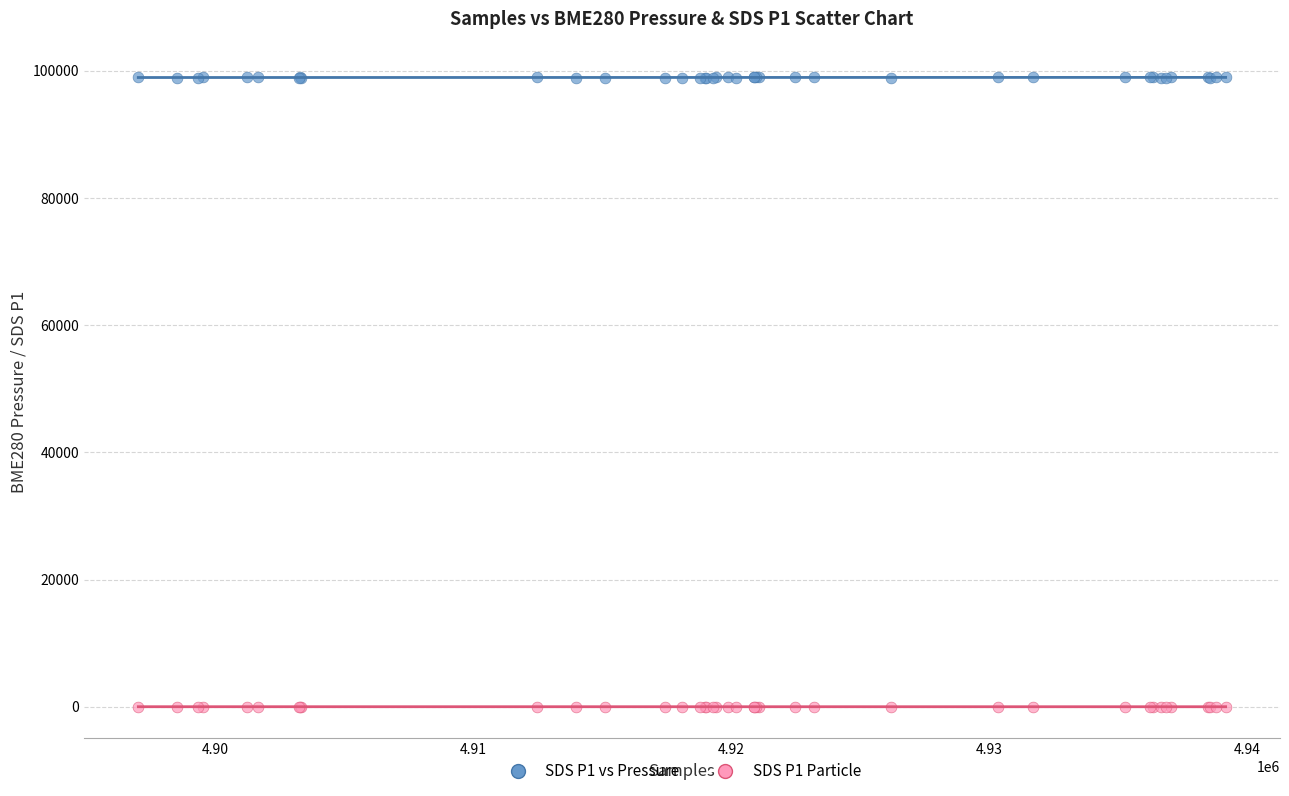

What are all the series names shown in the legend?

SDS P1 vs Pressure, SDS P1 Particle